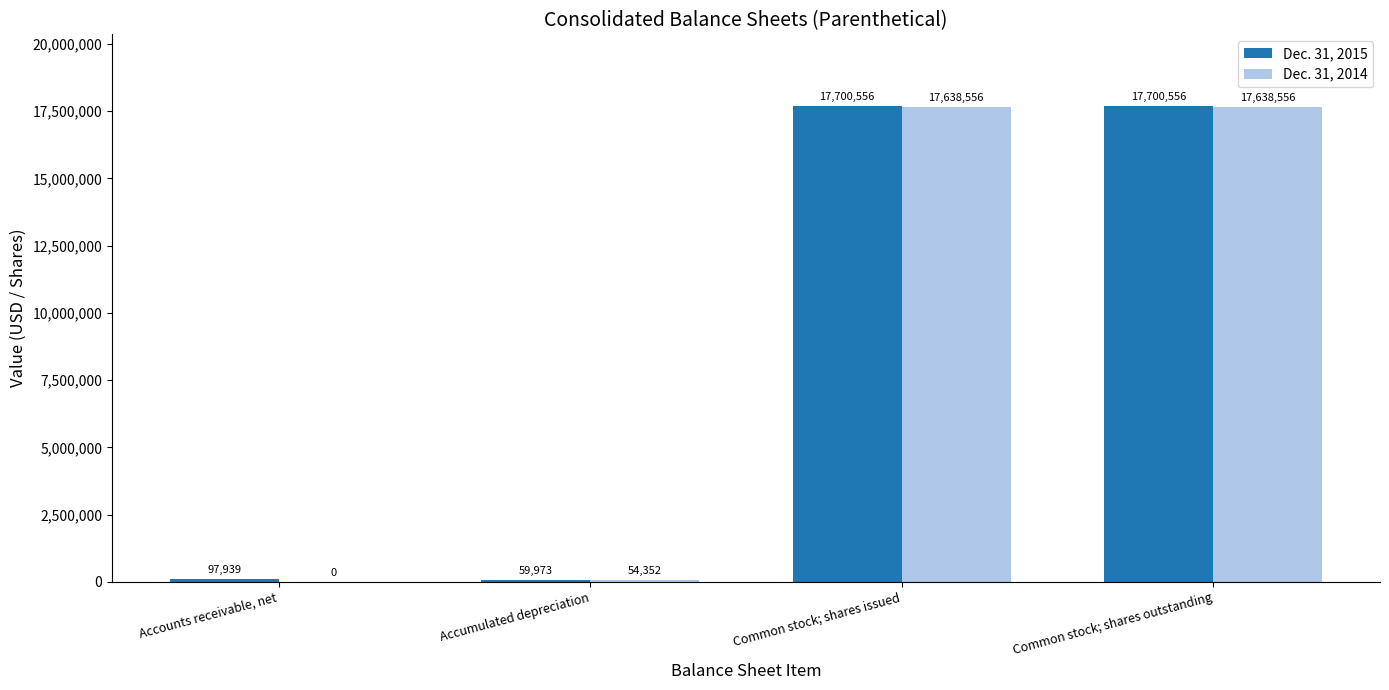

What is the spread (max minus min) of values at Accumulated depreciation?

5621